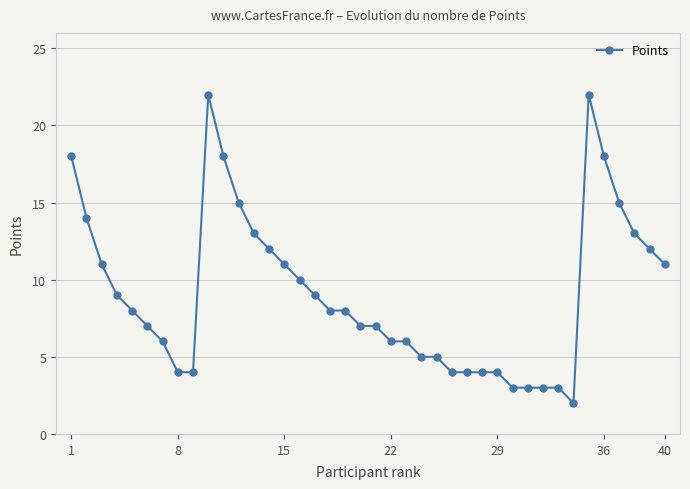

Does the chart display data point markers on the line(s)?

Yes